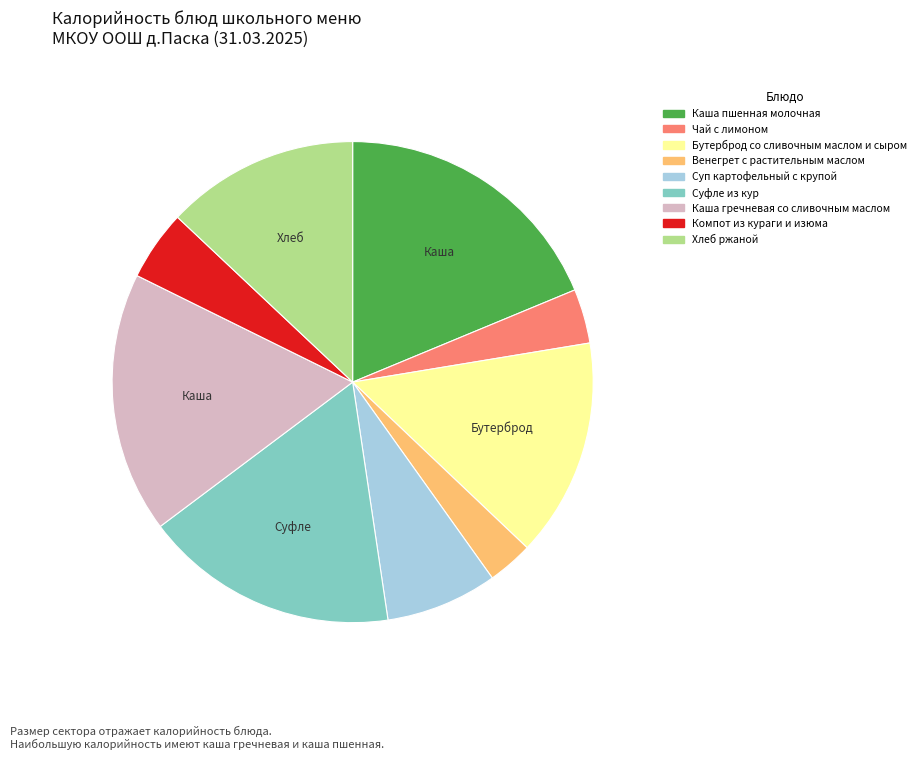

Combined, do Каша гречневая со сливочным маслом and Каша пшенная молочная account for over 50%?

No